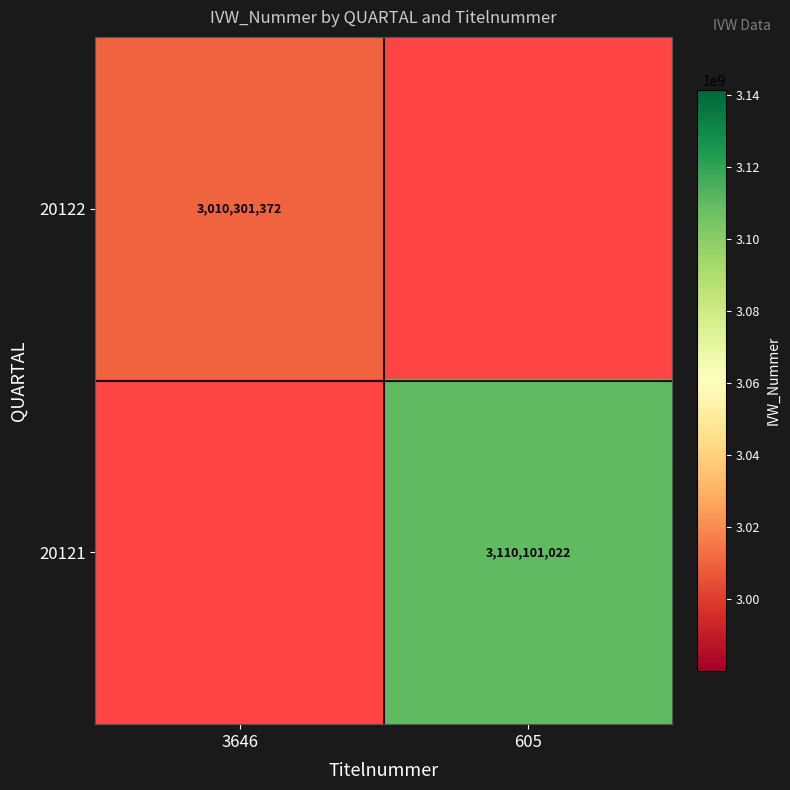

Is it true that 20122 equals 3010301372 at 3646?

True